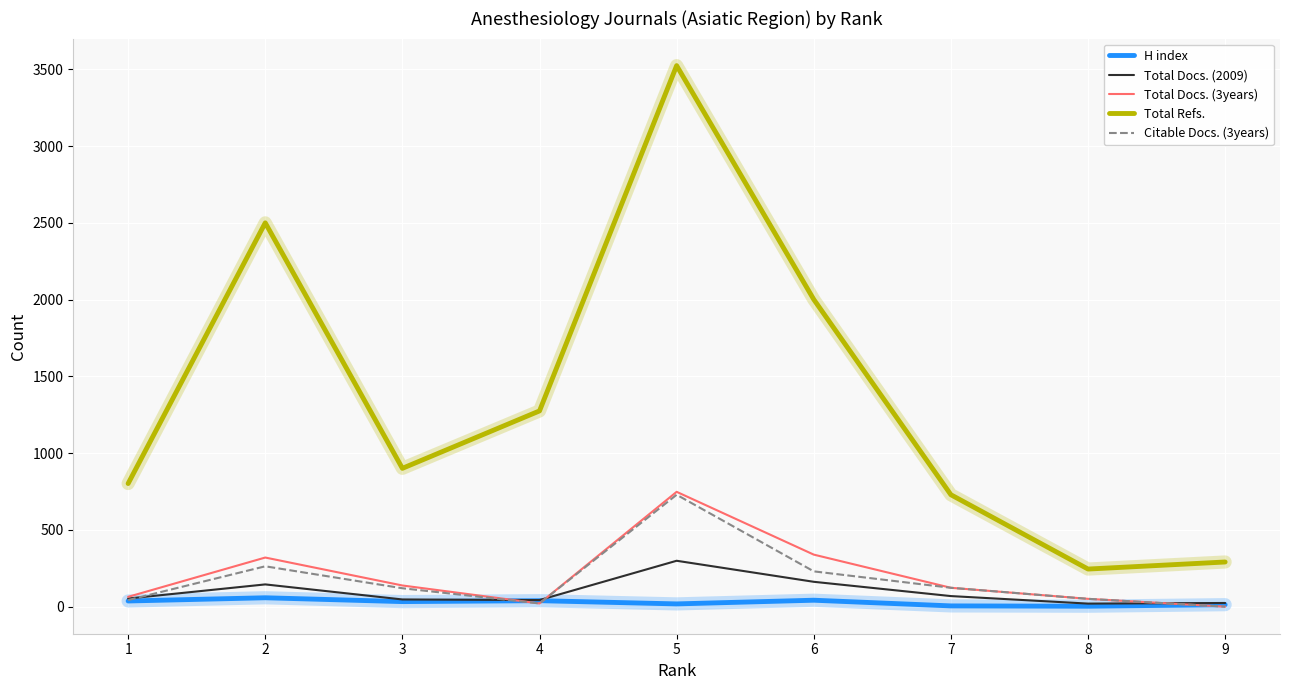

What is the maximum value shown in the chart?

3524